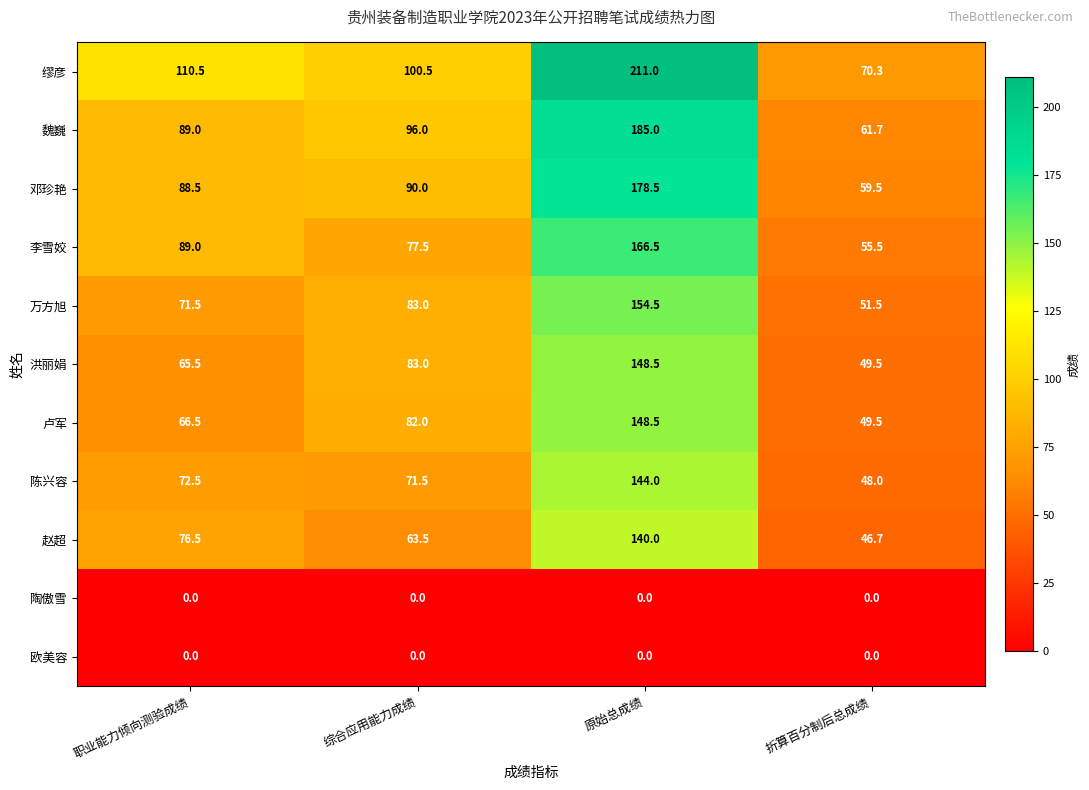

How many data points in 魏巍 are less than 96?

2